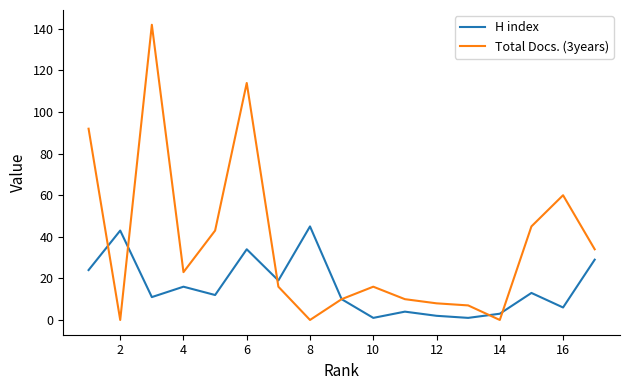

What is the greatest value displayed?

142